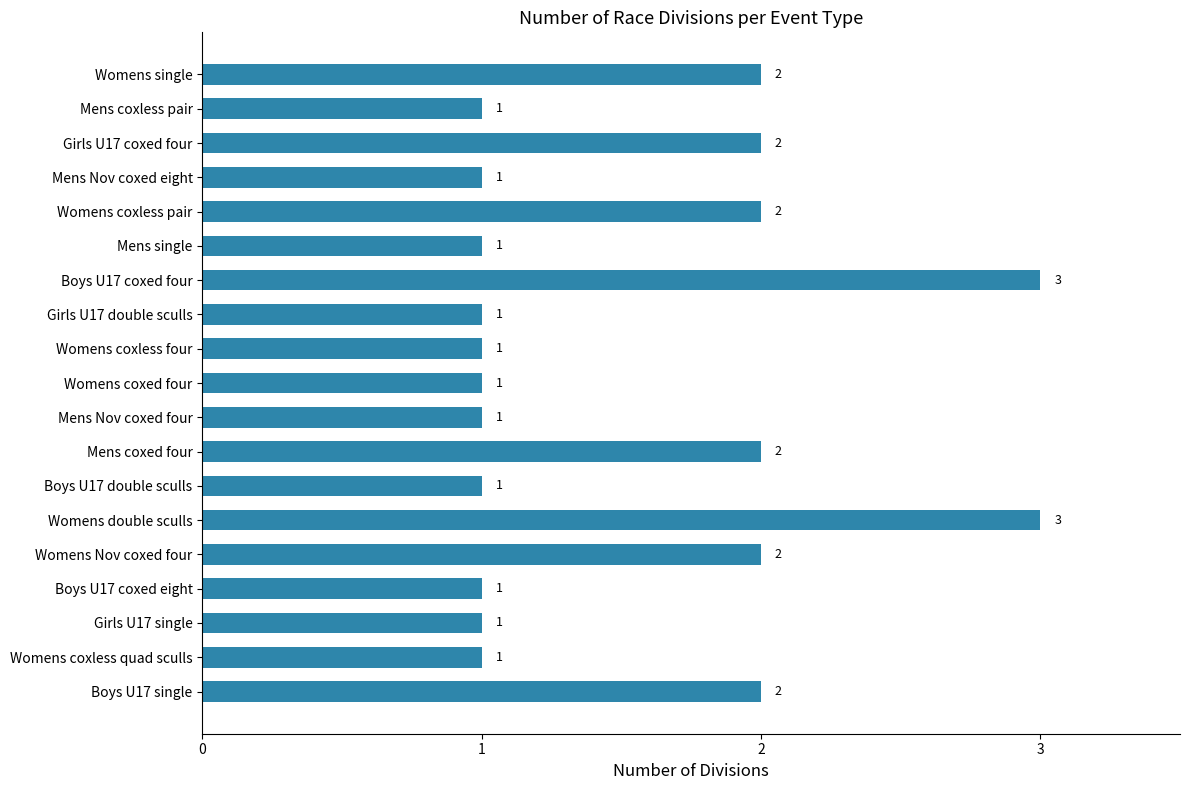

How many bars are there in total?

19